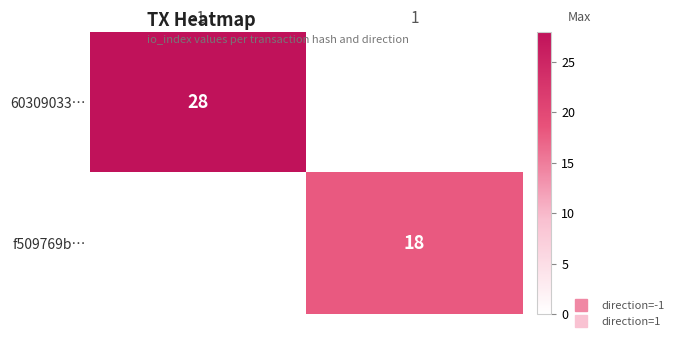

The value of 60309033… at -1 is 46. True or false?

False